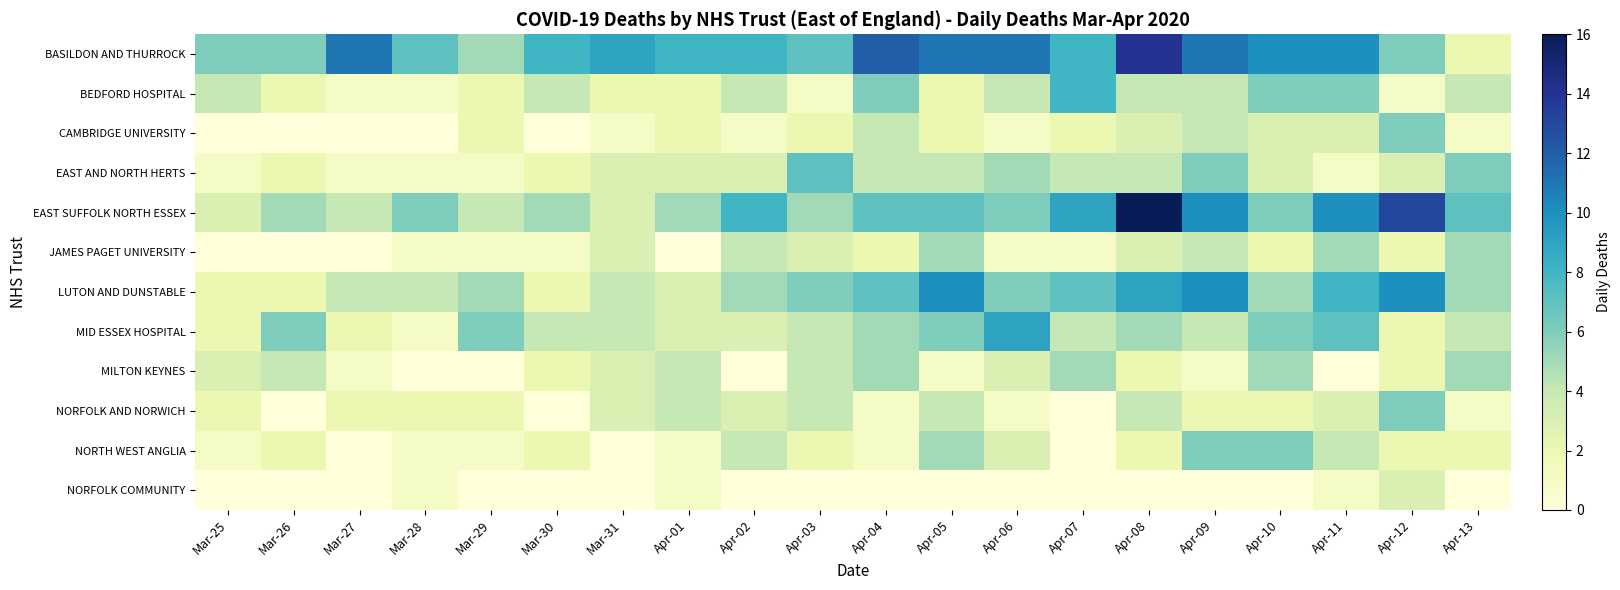

Rank the series at Mar-25 from lowest to highest value.

CAMBRIDGE UNIVERSITY, JAMES PAGET UNIVERSITY, NORFOLK COMMUNITY, EAST AND NORTH HERTS, NORTH WEST ANGLIA, LUTON AND DUNSTABLE, MID ESSEX HOSPITAL, NORFOLK AND NORWICH, EAST SUFFOLK NORTH ESSEX, MILTON KEYNES, BEDFORD HOSPITAL, BASILDON AND THURROCK